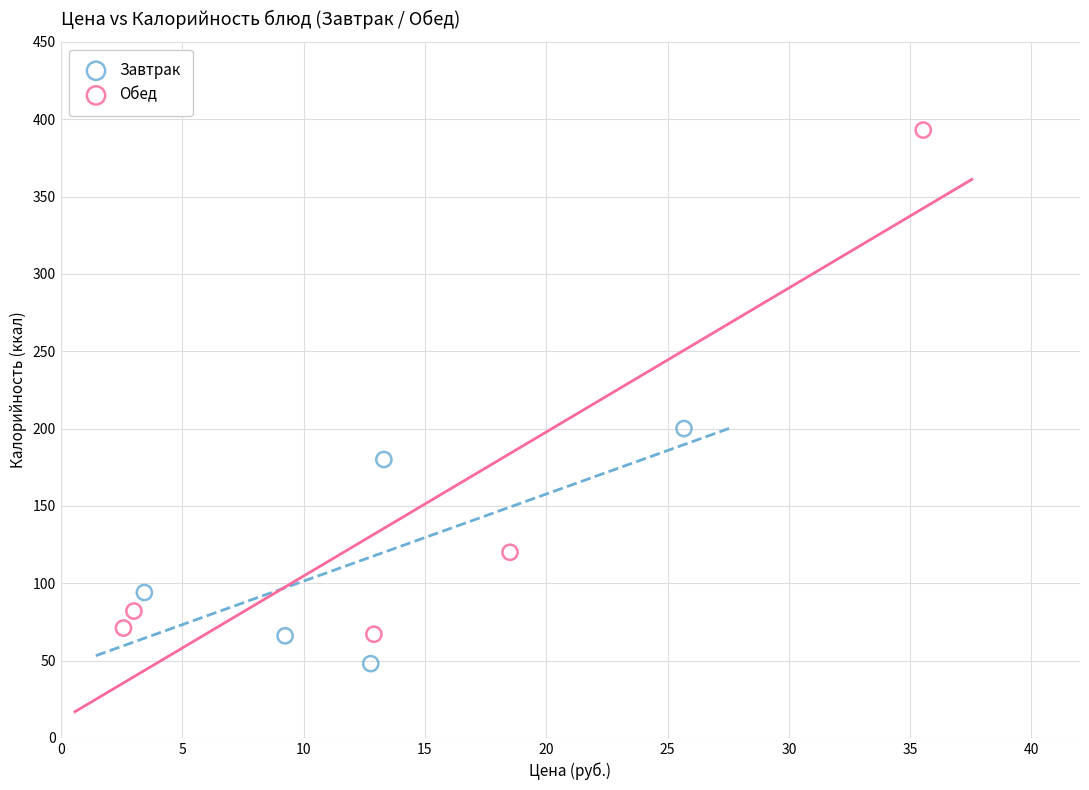

Which series has the largest Y range (max minus min)?

Обед